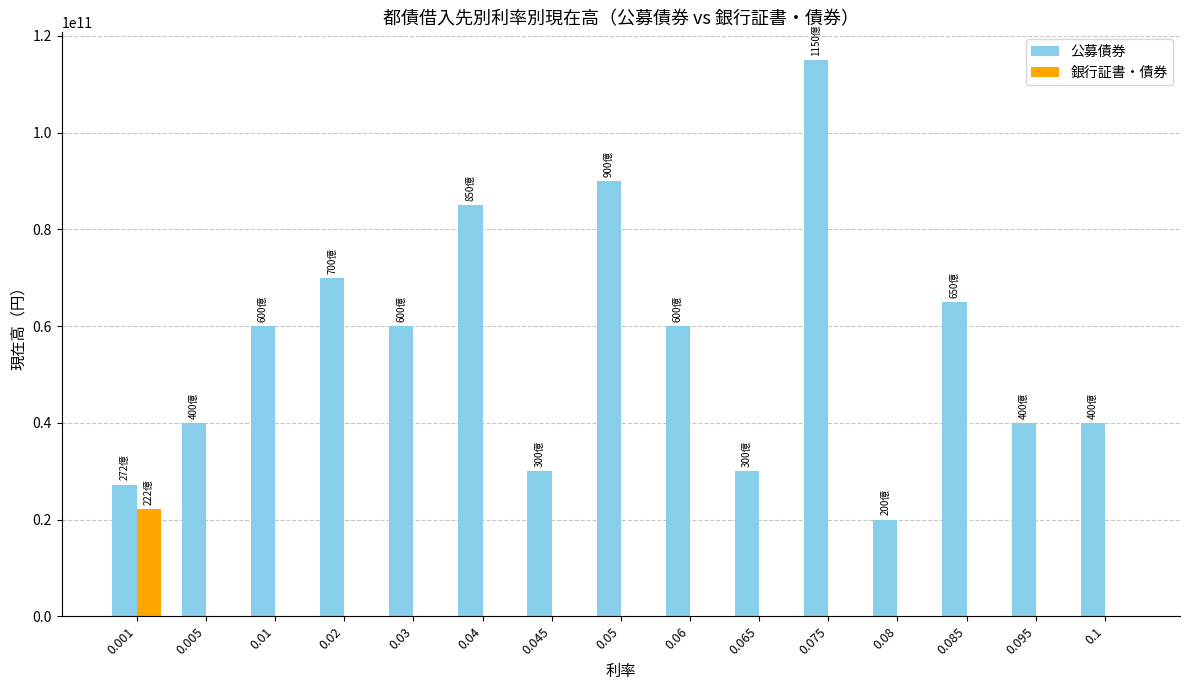

Reading left to right, extract all data points from this chart.

公募債券: 0.001=27240000000	0.005=40000000000	0.01=60000000000	0.02=70000000000	0.03=60000000000	0.04=85000000000	0.045=30000000000	0.05=90000000000	0.06=60000000000	0.065=30000000000	0.075=115000000000	0.08=20000000000	0.085=65000000000	0.095=40000000000	0.1=40000000000
銀行証書・債券: 0.001=22240000000	0.005=0	0.01=0	0.02=0	0.03=0	0.04=0	0.045=0	0.05=0	0.06=0	0.065=0	0.075=0	0.08=0	0.085=0	0.095=0	0.1=0